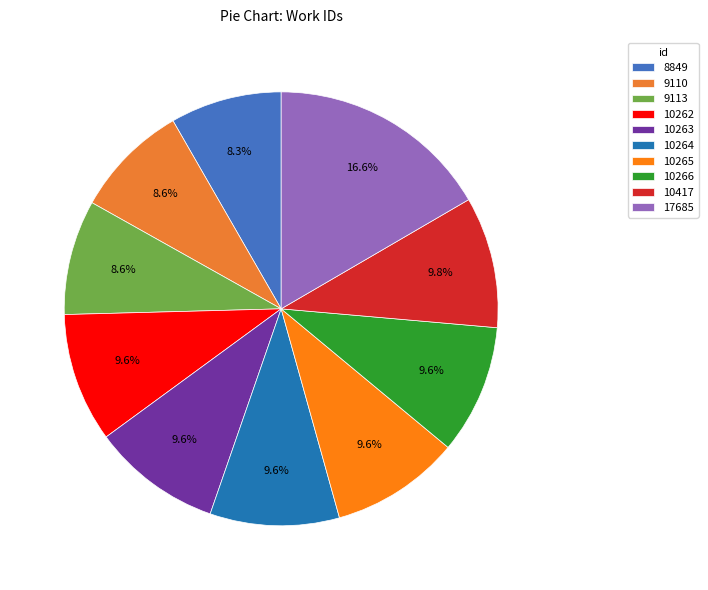

How many slices are in this pie chart?

10